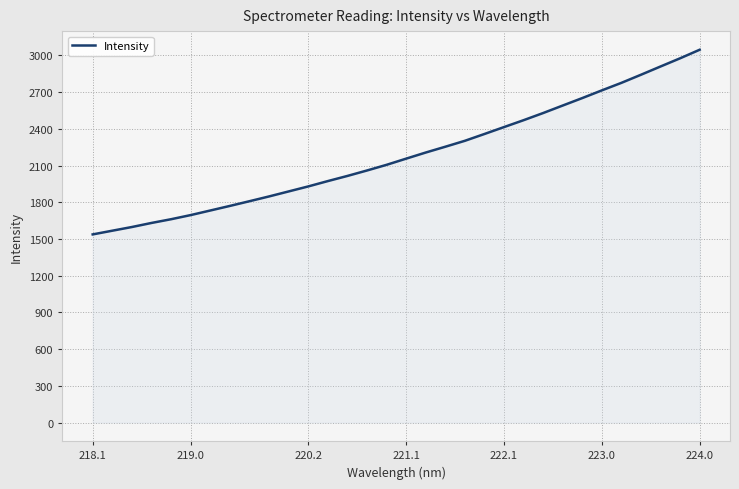

What is the difference between the maximum and minimum values?

1509.3